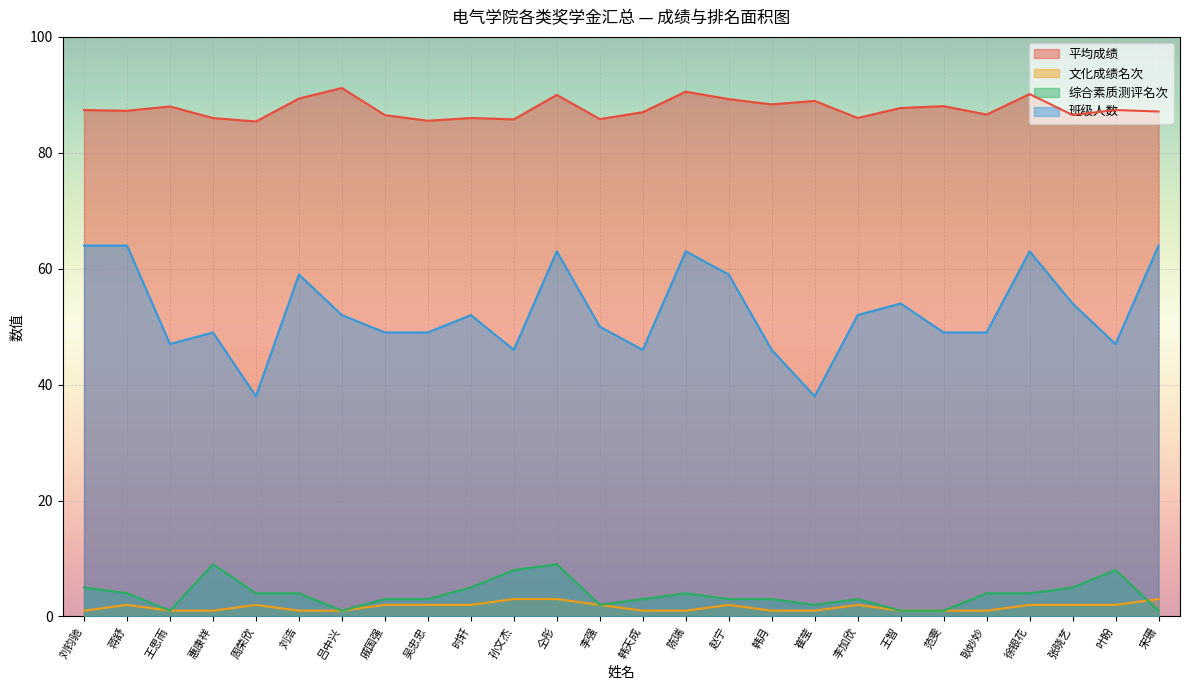

How many interior local peaks does the 平均成绩 series have?

9